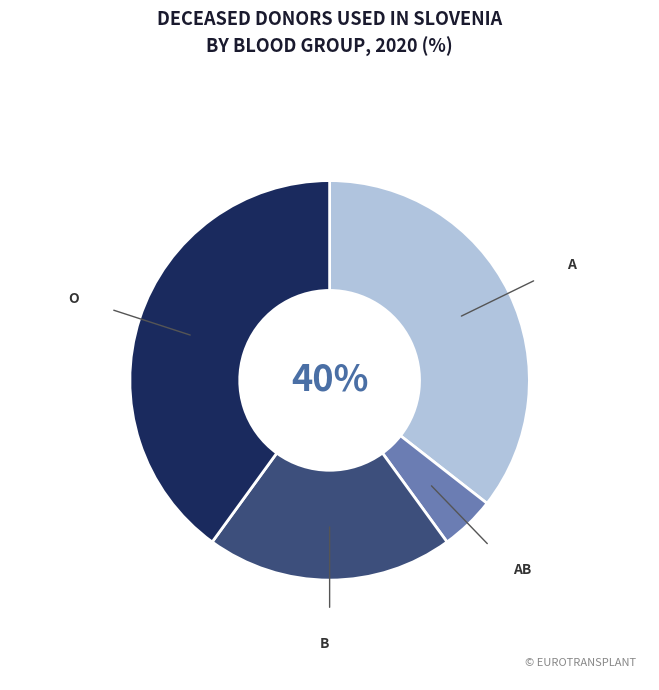

Do A and AB together represent more than half of the pie?

No